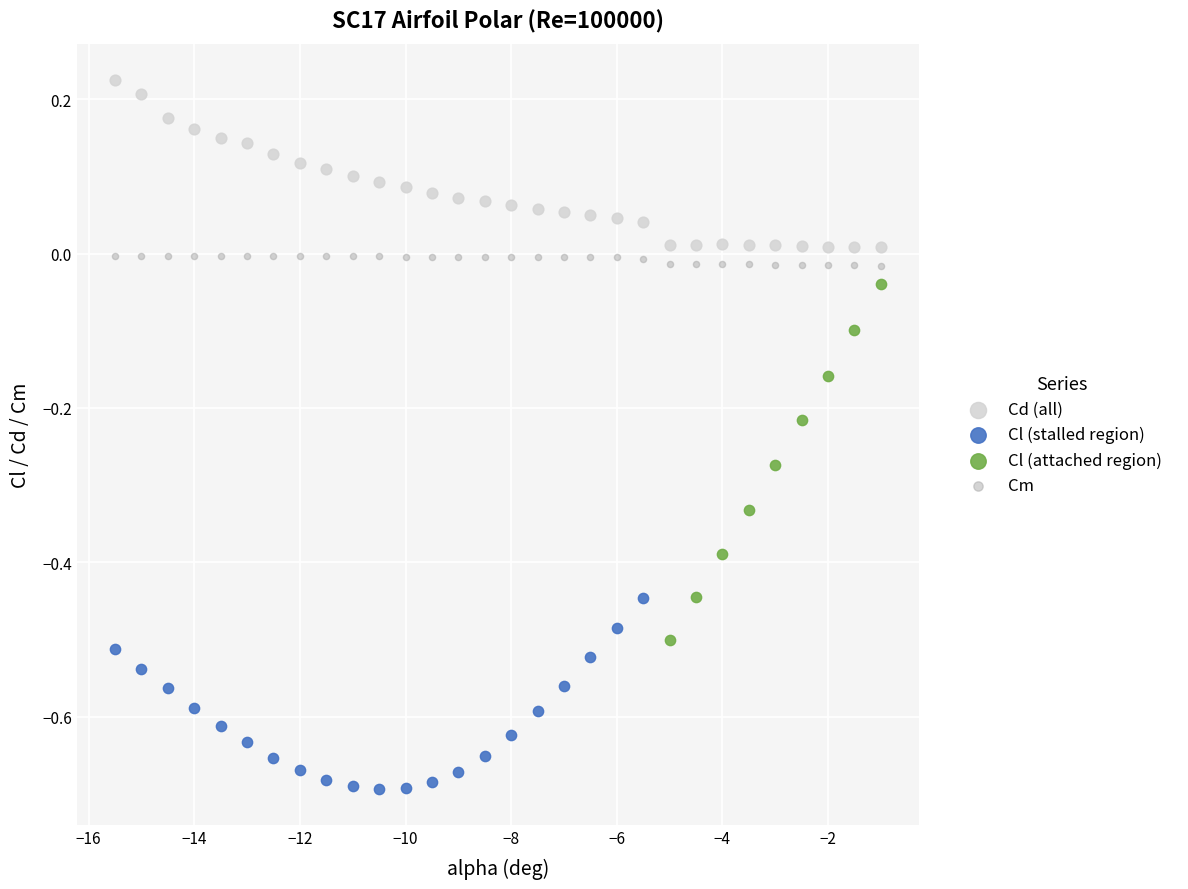

Which series has the widest spread of Y values?

Cl (attached region)